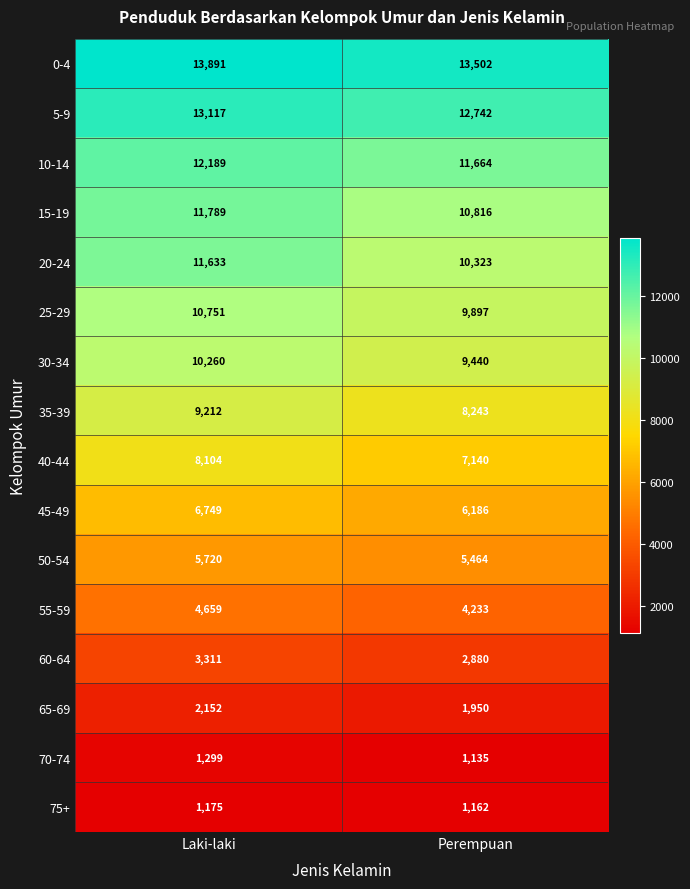

At which label is 35-39 closest to 8727?

Perempuan